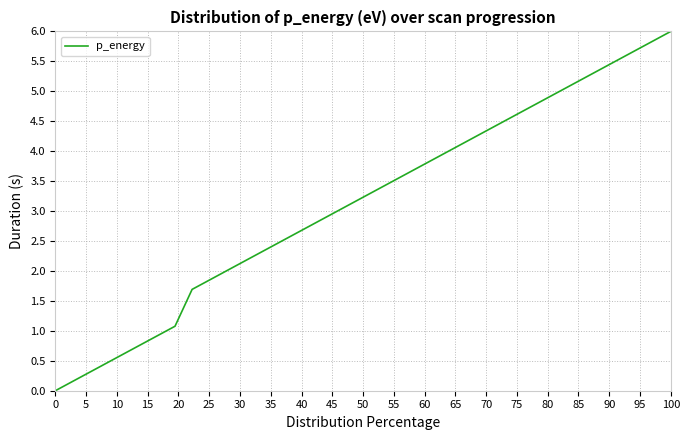

What is the difference between the maximum and minimum values?

6.0